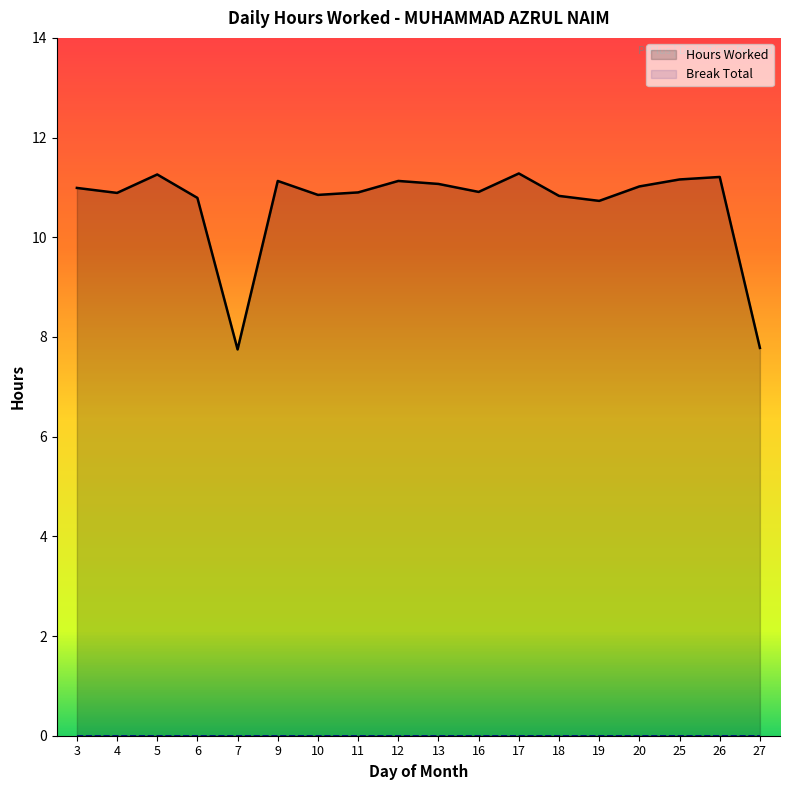

What is the value of the 17th point from the left?

11.2